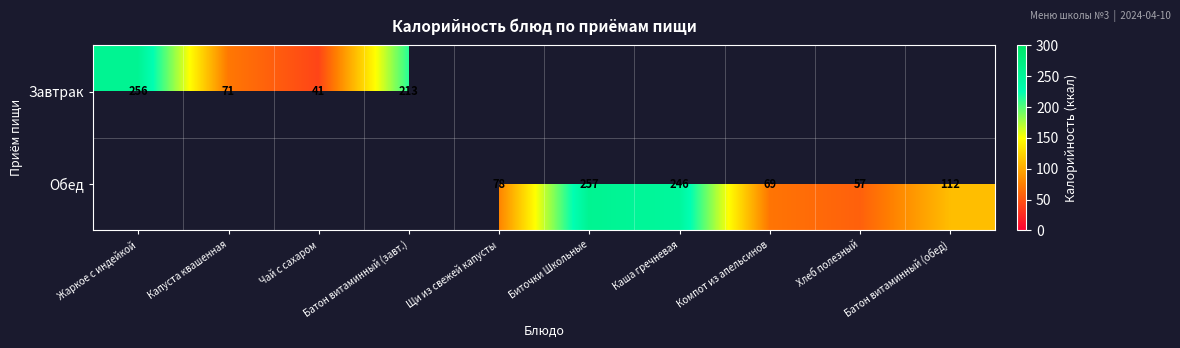

The value of Обед at Компот из апельсинов is 46. True or false?

False